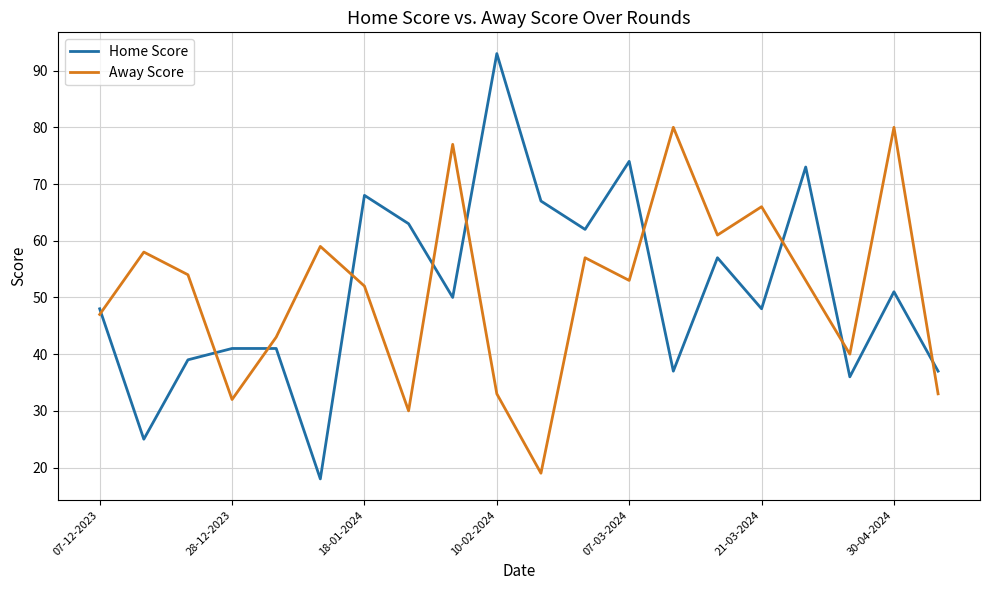

Rank the series by their maximum value, from highest to lowest.

Home Score, Away Score